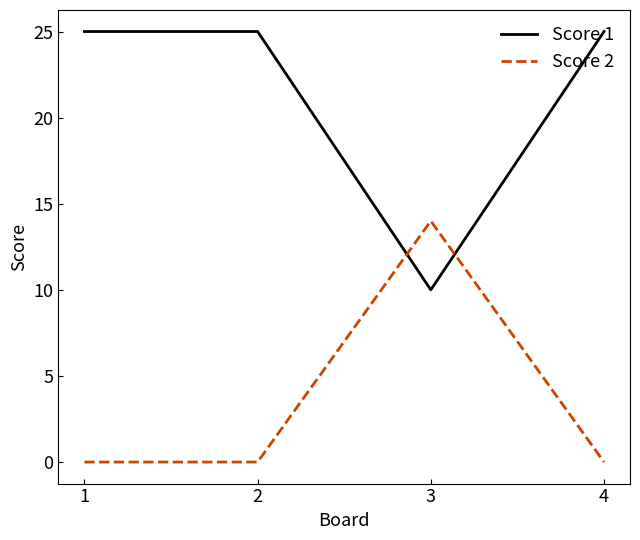

True or false: Score 2 and Score 1 cross at least once.

True